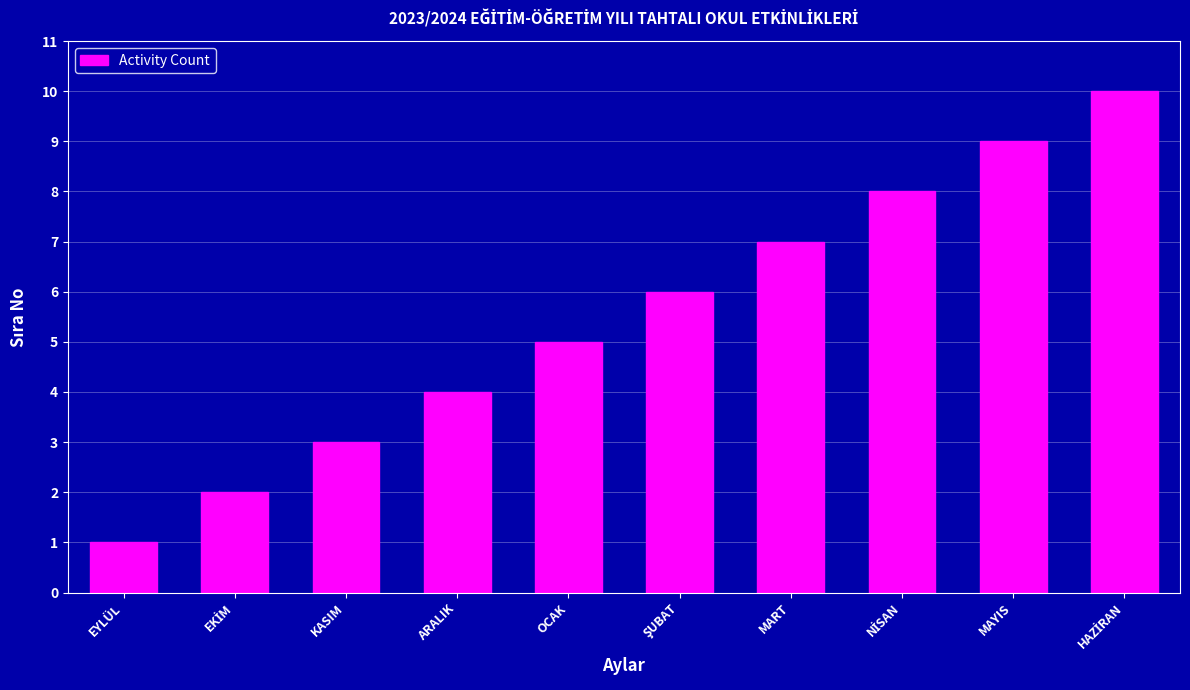

The chart shows a value of 1 at EYLÜL. True or false?

True